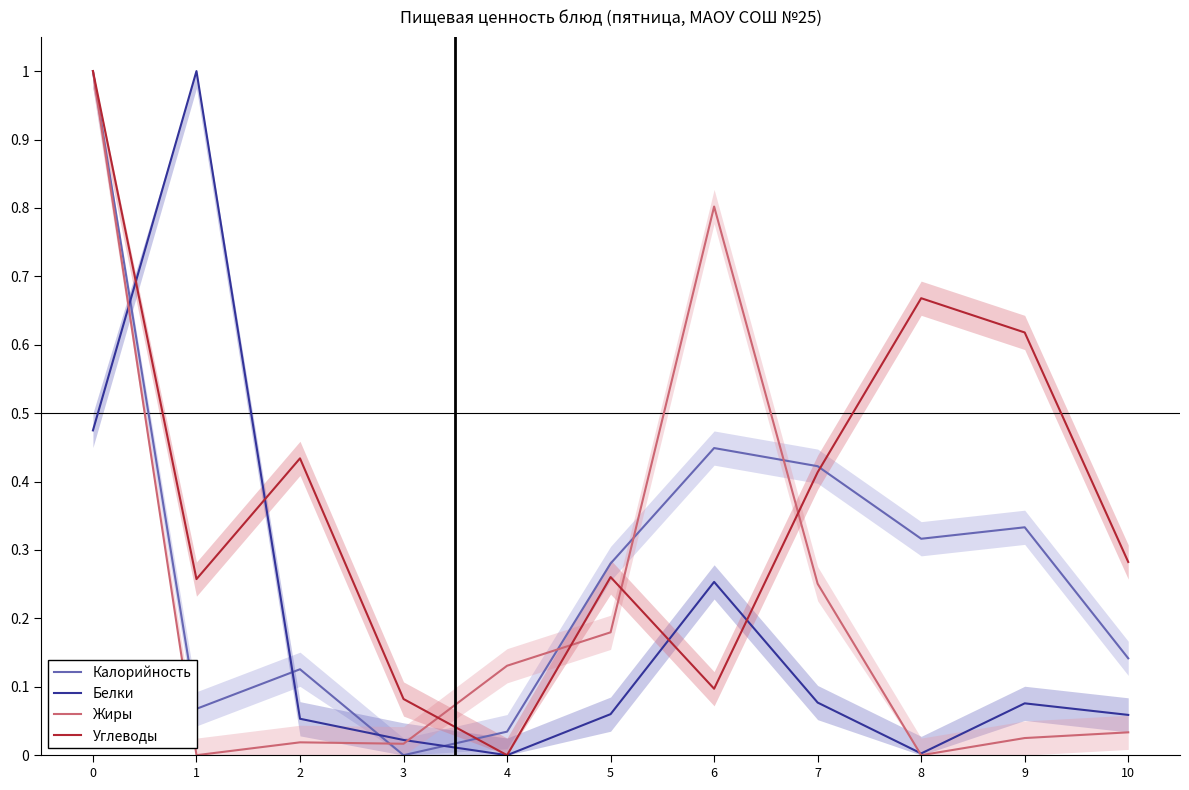

What is the value of the Белки point at the 3rd from the left?

0.1